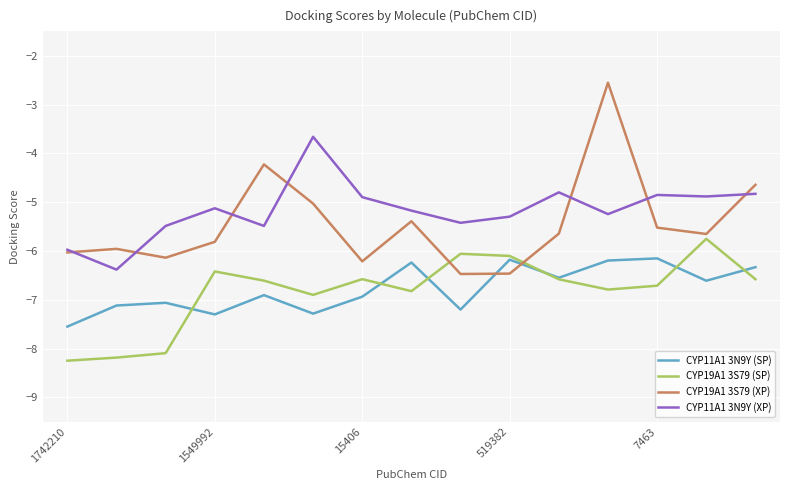

What is the greatest value displayed?

-2.6